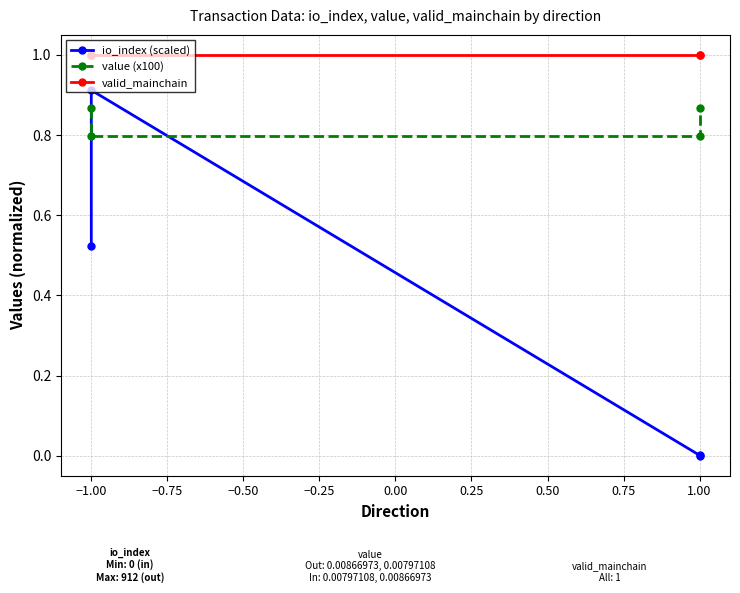

At which category is the sum across all series the highest?

−1.00